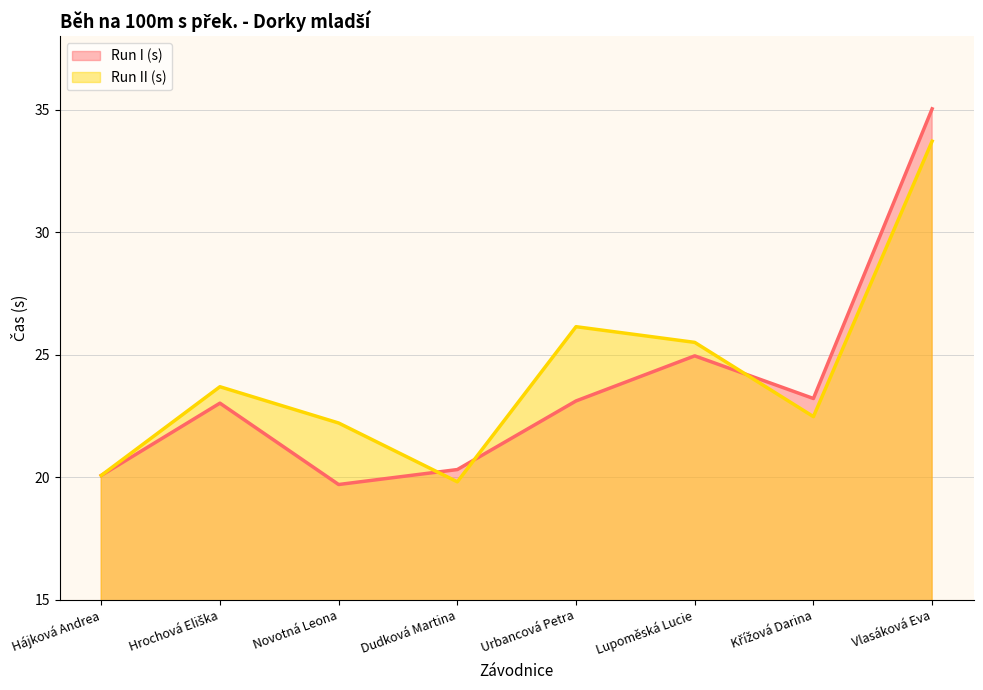

Rank the series at Dudková Martina from highest to lowest value.

Run I (s), Run II (s)